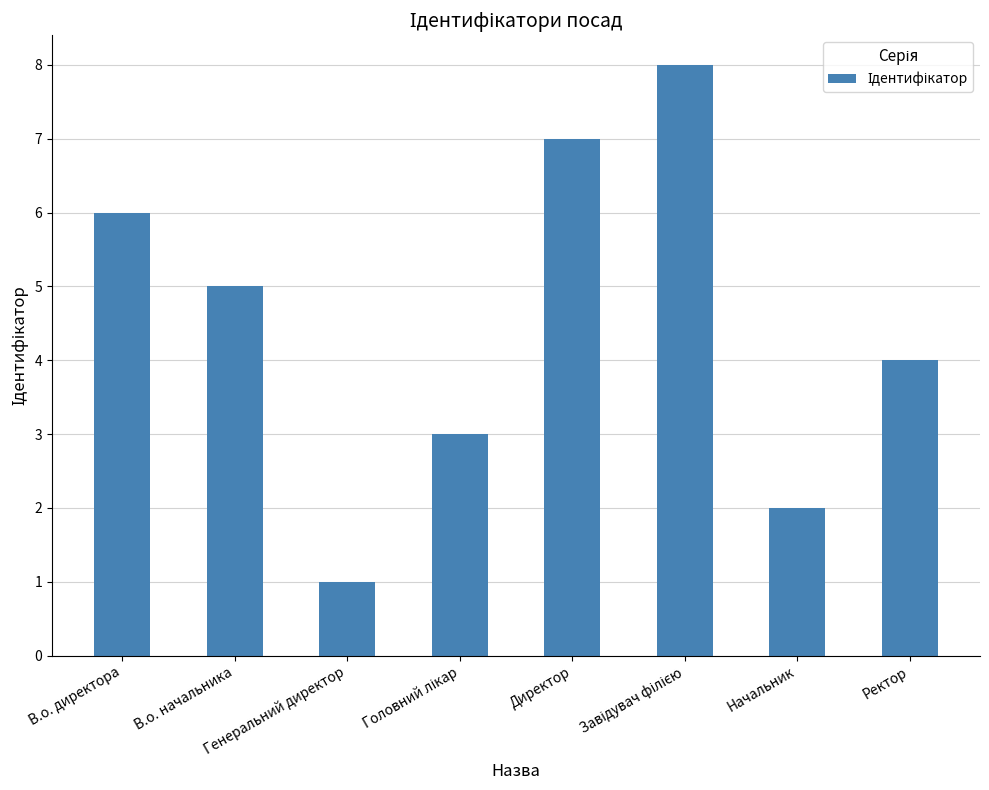

What is the maximum value shown in the chart?

8